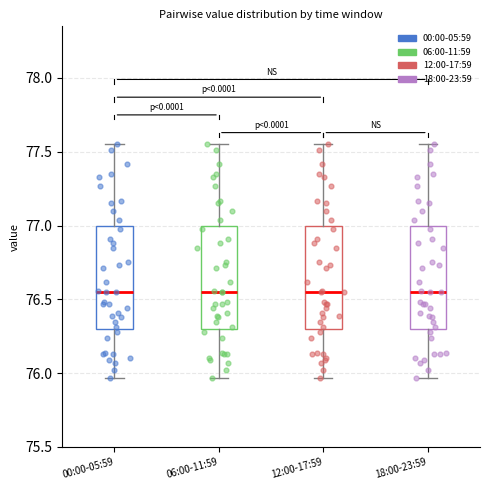

Reading left to right, transcribe this box plot: for each box, give where its median line is, the range the box spans, and where its two whiskers end, as read against the y-axis. The values are not printed on the chart, so give them approximately, as read against the axis.

00:00-05:59: median 76.55, box 76.30 to 77.00, whiskers 75.95 to 77.55
06:00-11:59: median 76.55, box 76.30 to 77.00, whiskers 75.95 to 77.55
12:00-17:59: median 76.55, box 76.30 to 77.00, whiskers 75.95 to 77.55
18:00-23:59: median 76.55, box 76.30 to 77.00, whiskers 75.95 to 77.55